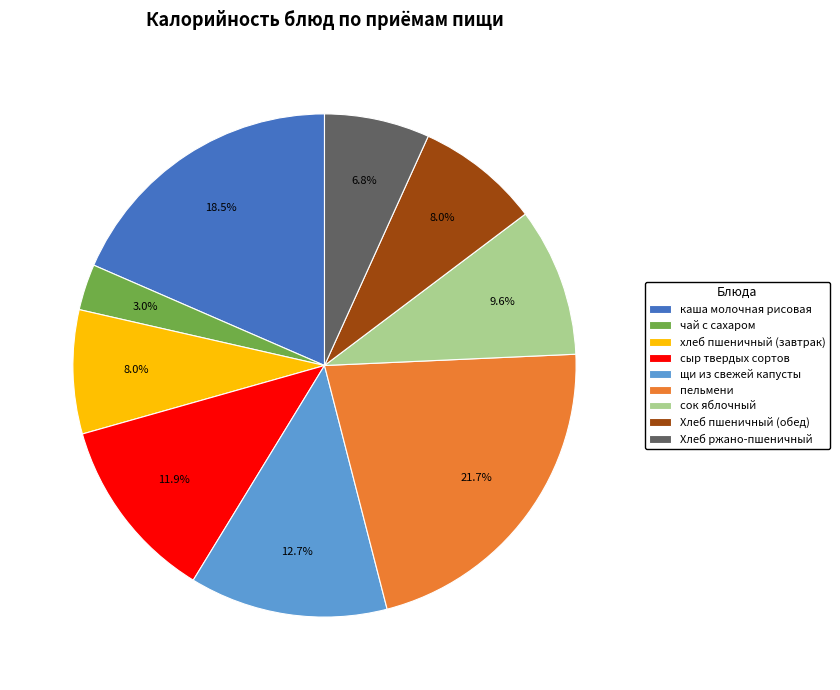

Is Хлеб ржано-пшеничный the majority of the pie?

No